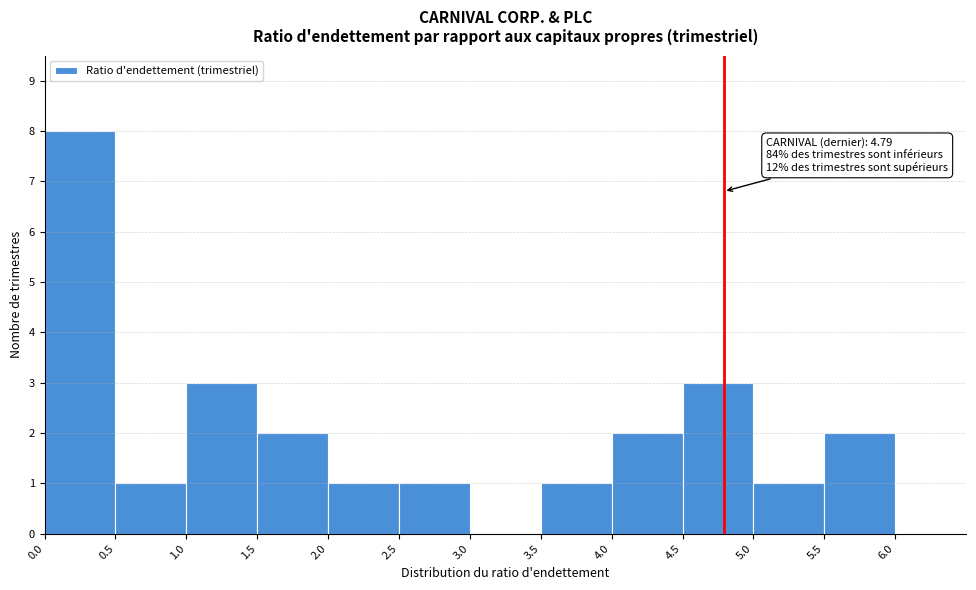

Which range on the x-axis has the tallest bar?

0.0 to 0.5